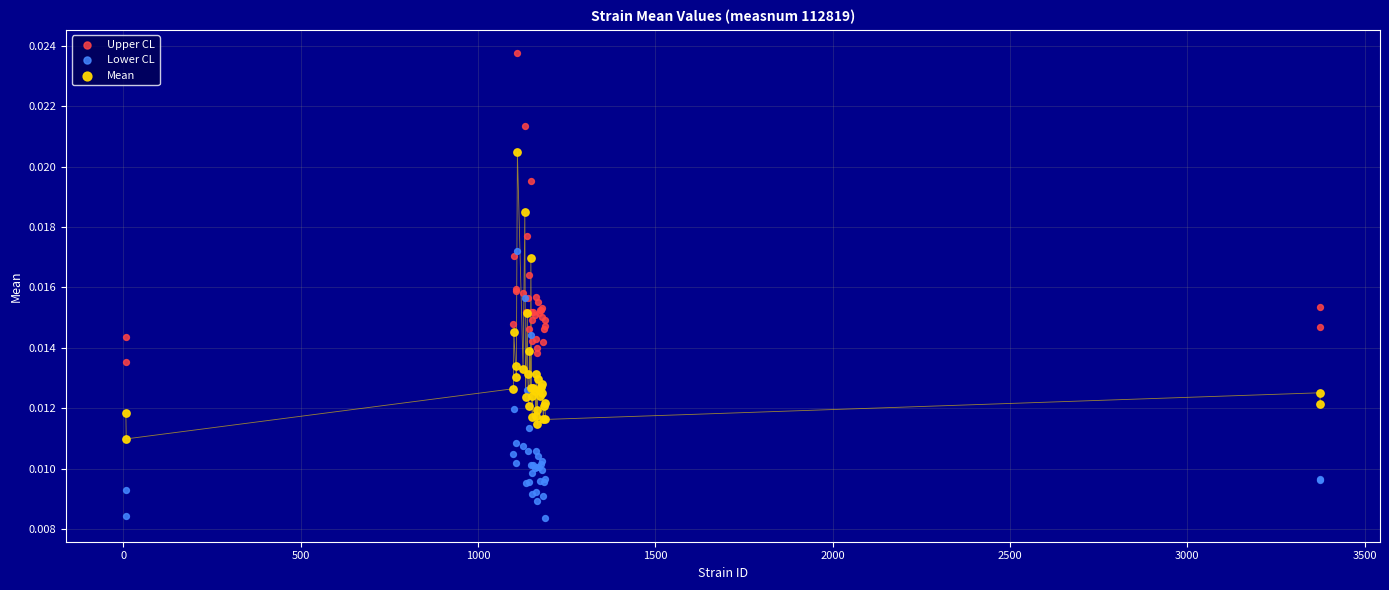

Which series has the widest spread of Y values?

Upper CL